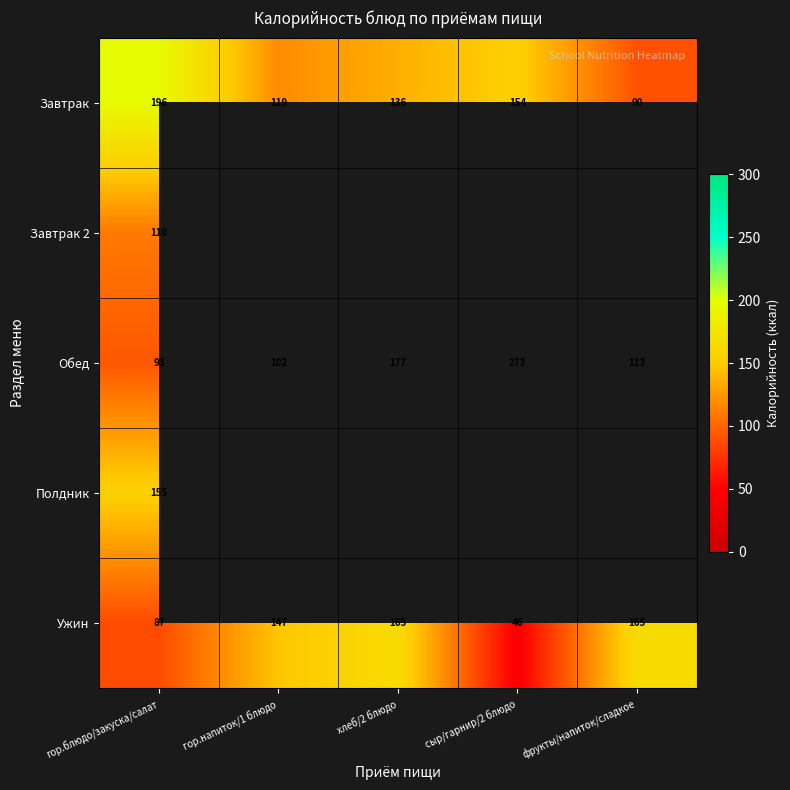

Which label corresponds to the largest value in the chart?

сыр/гарнир/2 блюдо